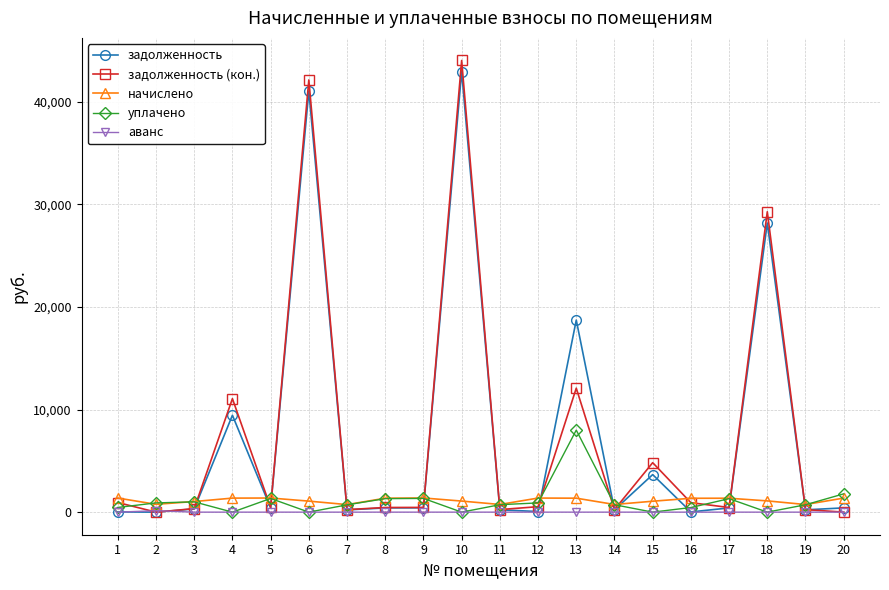

How many lines are shown in the chart?

5